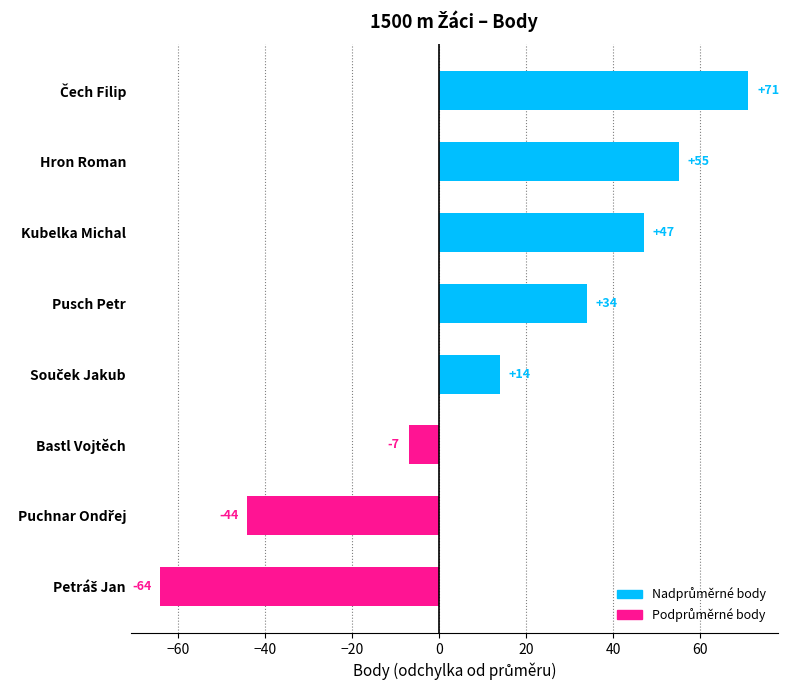

What is the average value?

13